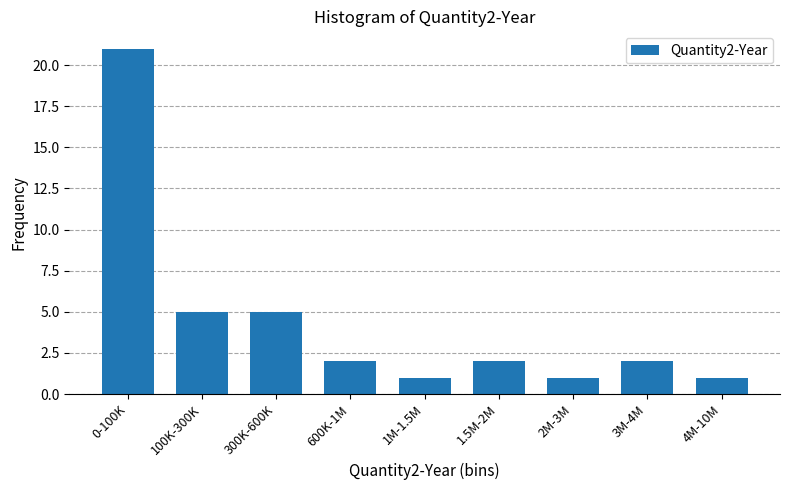

Reading left to right, extract all data points from this chart.

0-100K=21	100K-300K=5	300K-600K=5	600K-1M=2	1M-1.5M=1	1.5M-2M=2	2M-3M=1	3M-4M=2	4M-10M=1